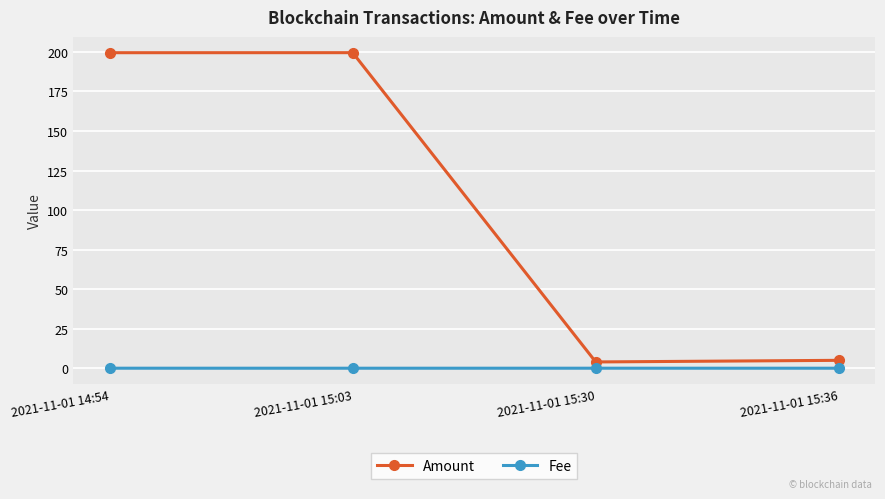

Which series has the widest spread of values?

Amount